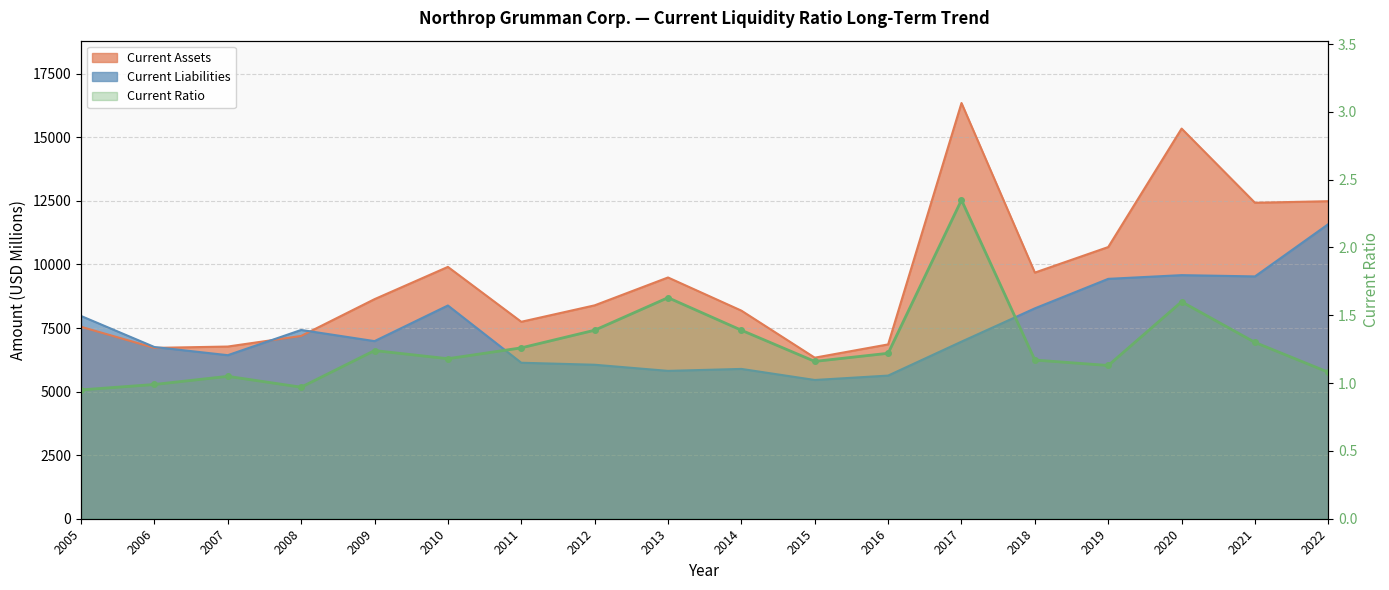

Reading left to right, list all the values displayed in this chart.

Current Assets: 7549.0	6719.0	6772.0	7189.0	8635.0	9904.0	7746.0	8392.0	9488.0	8184.0	6334.0	6856.0	16349.0	9680.0	10685.0	15344.0	12426.0	12488.0
Current Liabilities: 7974.0	6753.0	6432.0	7424.0	6985.0	8386.0	6135.0	6056.0	5815.0	5892.0	5457.0	5630.0	6965.0	8274.0	9434.0	9580.0	9530.0	11587.0
Current Ratio: 0.9	1.0	1.1	1.0	1.2	1.2	1.3	1.4	1.6	1.4	1.2	1.2	2.4	1.2	1.1	1.6	1.3	1.1